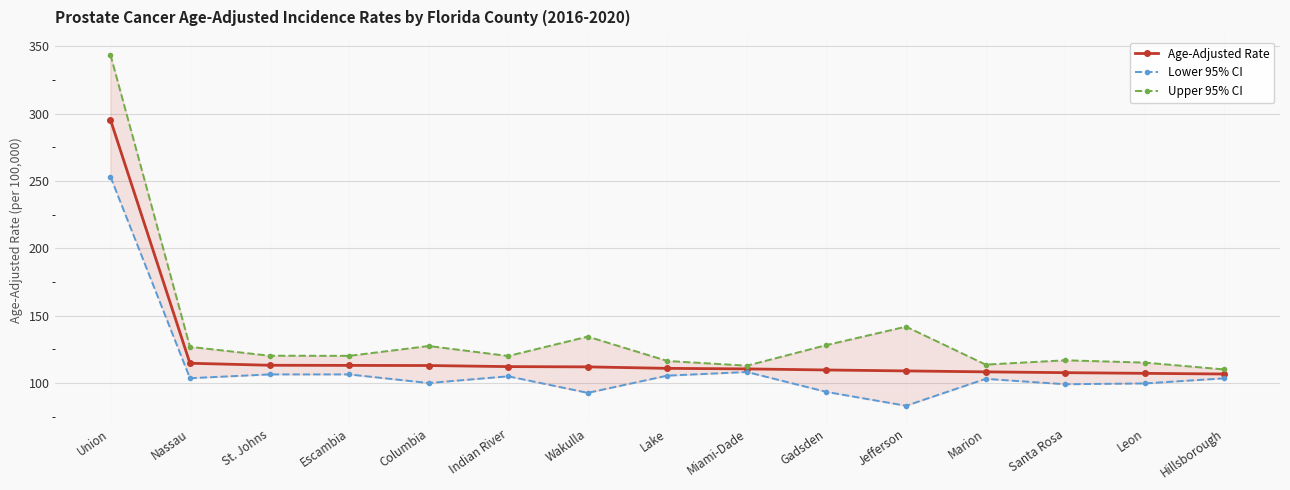

Which series has the largest range (max minus min)?

Upper 95% CI